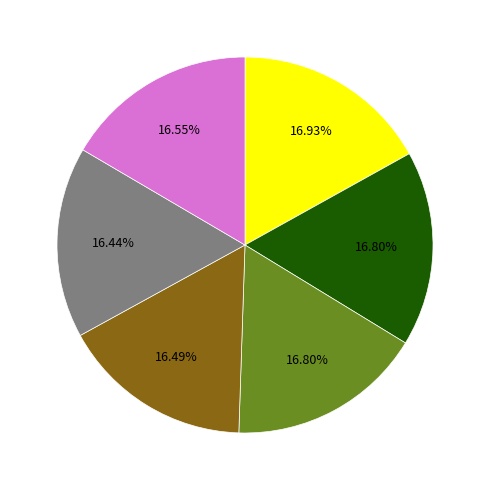

Does any single category account for the majority?

No